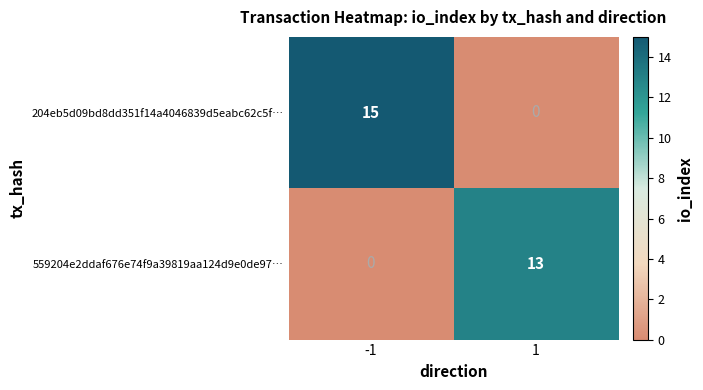

How many positive values does the 204eb5d09bd8dd351f14a4046839d5eabc62c5f… series have?

1